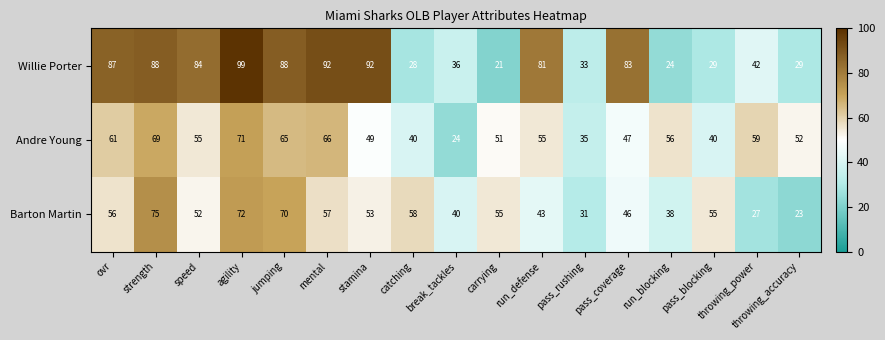

Which series has the widest spread of values?

Willie Porter